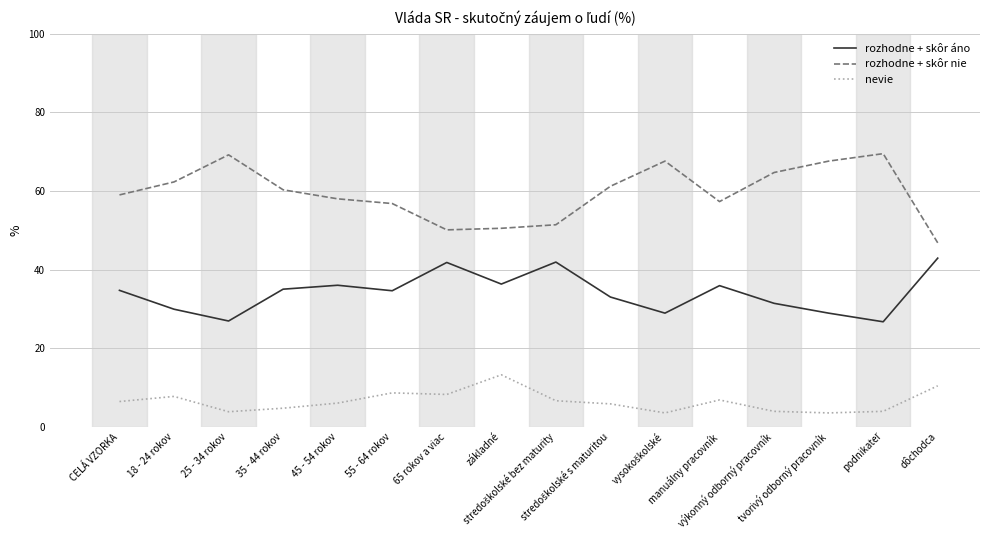

Does the chart have visible grid lines?

Yes